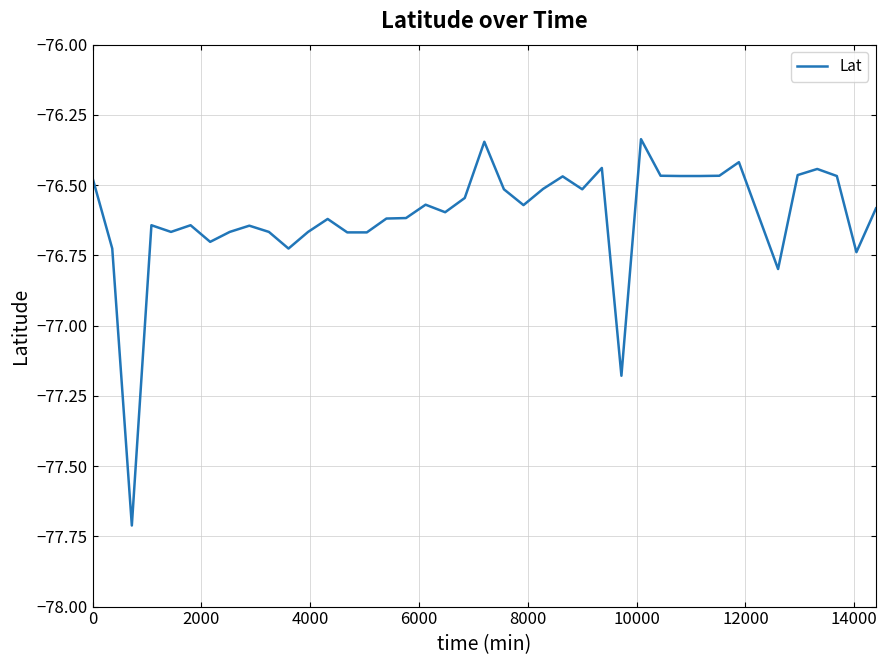

Does the chart have visible grid lines?

Yes